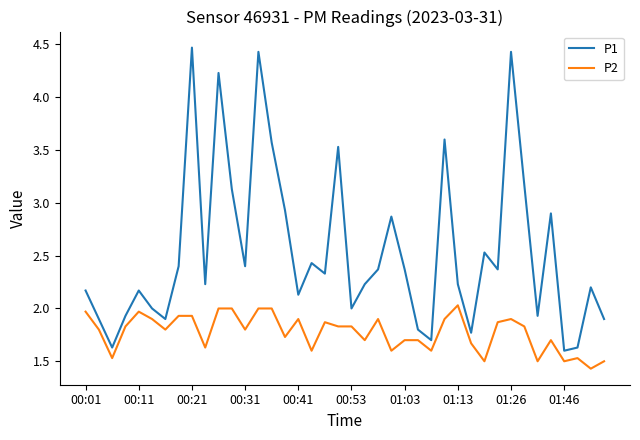

True or false: P1 and P2 intersect in this chart.

False